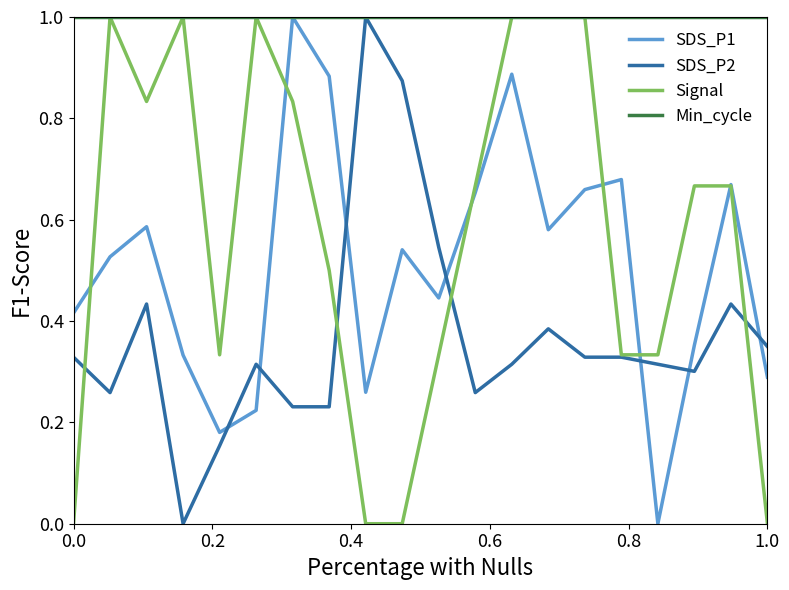

What is the maximum value for SDS_P1?

1.0